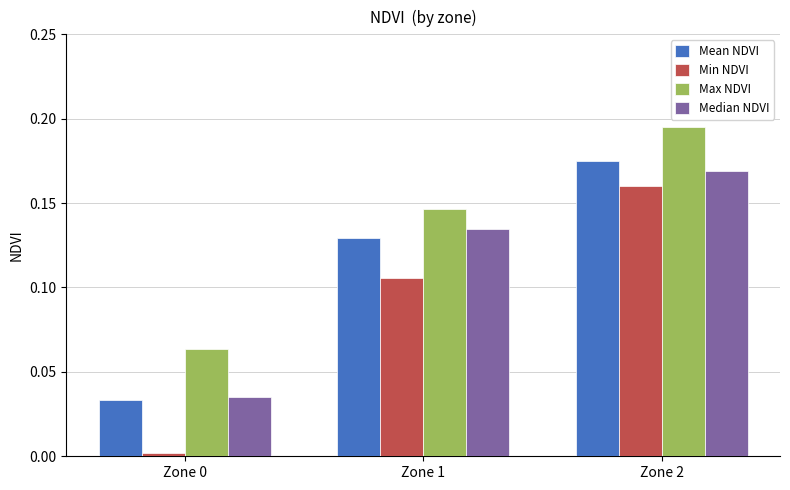

Which label corresponds to the largest value in the chart?

Zone 2